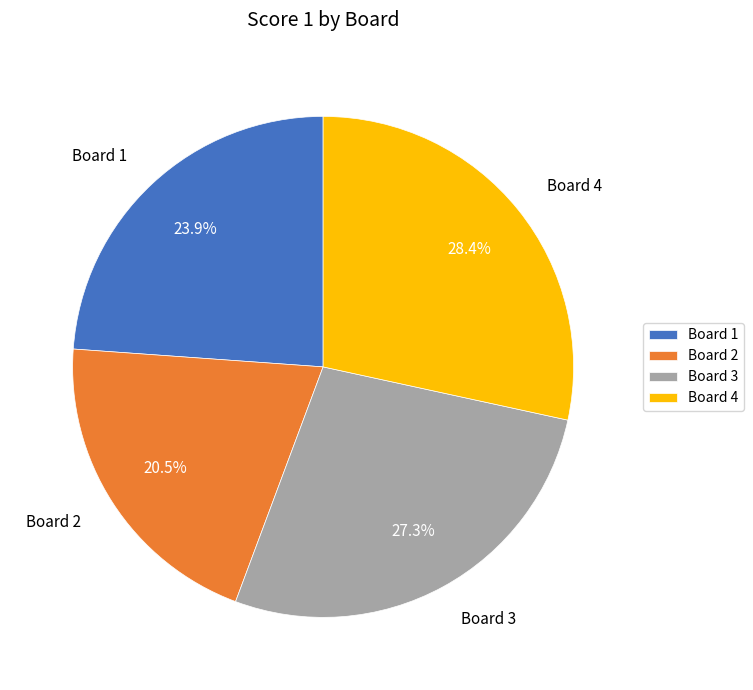

To the nearest percent, what is the combined percentage of Board 3 and Board 1?

51%